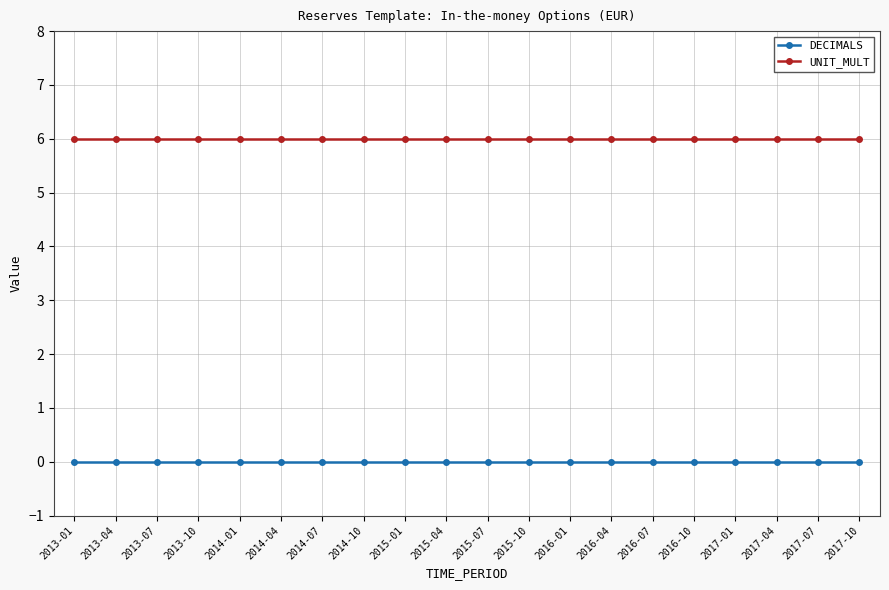

Does the chart have visible grid lines?

Yes